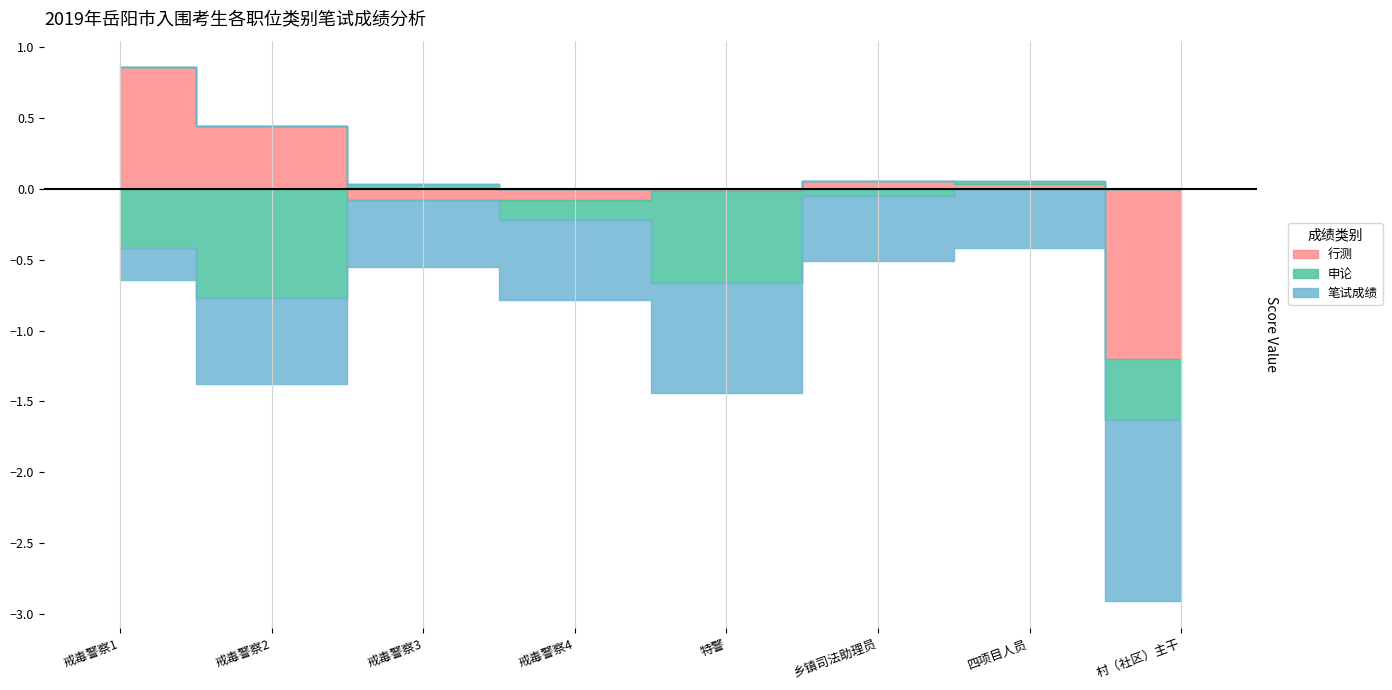

What is the label of the 3rd point from the left?

戒毒警察3